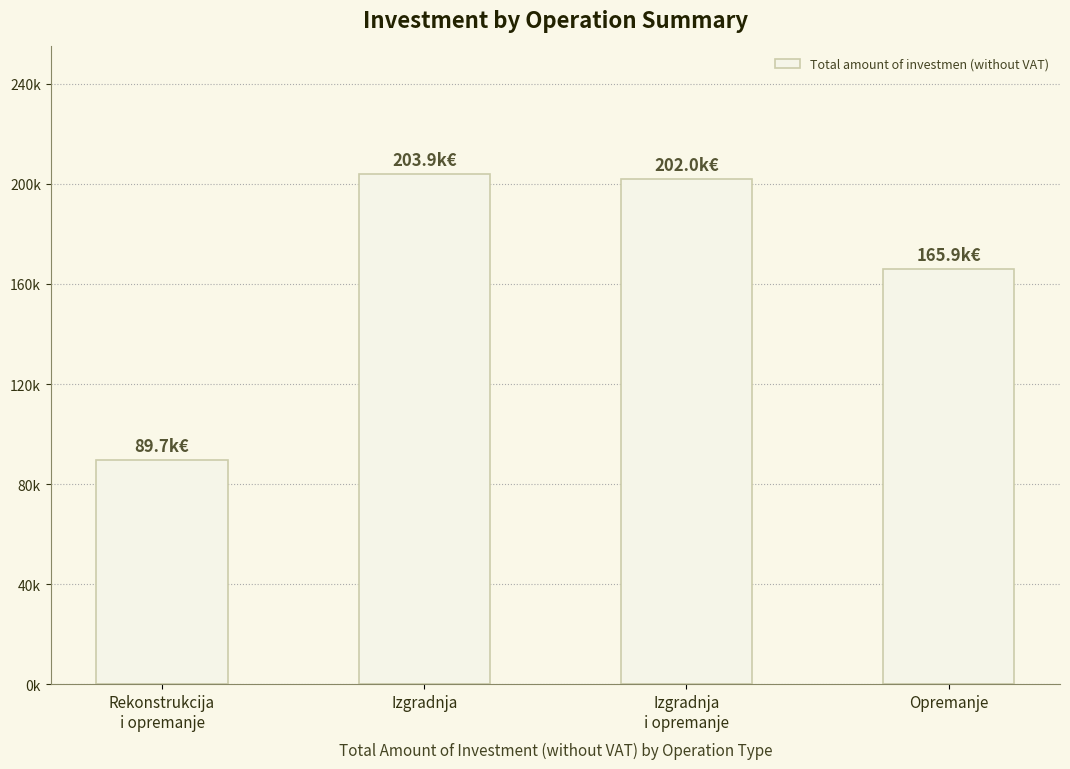

What is the change in value from Rekonstrukcija
i opremanje to Izgradnja?

+114213.1